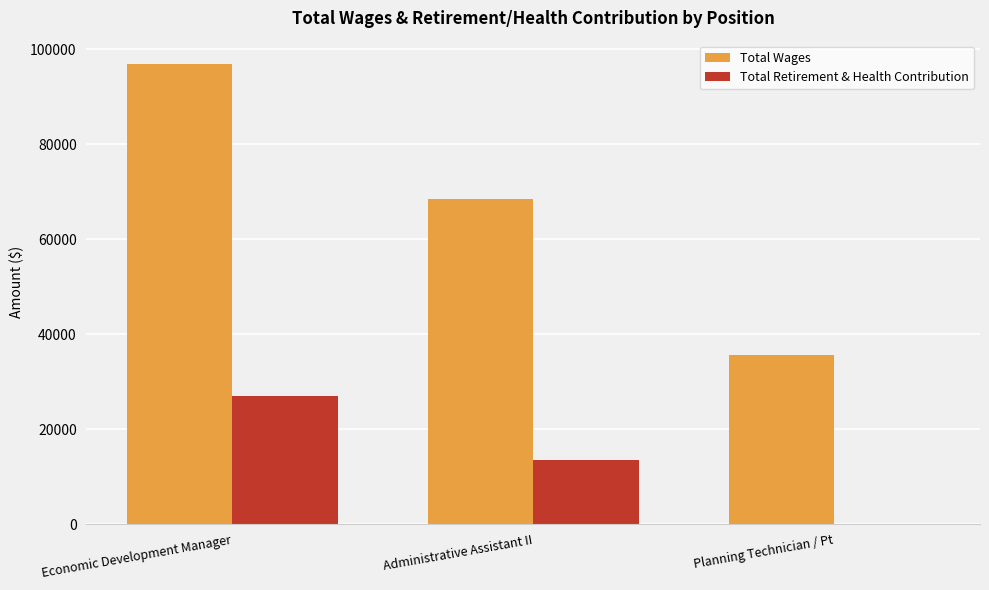

What is the sum of the Total Wages values at Administrative Assistant II and Planning Technician / Pt?

104157